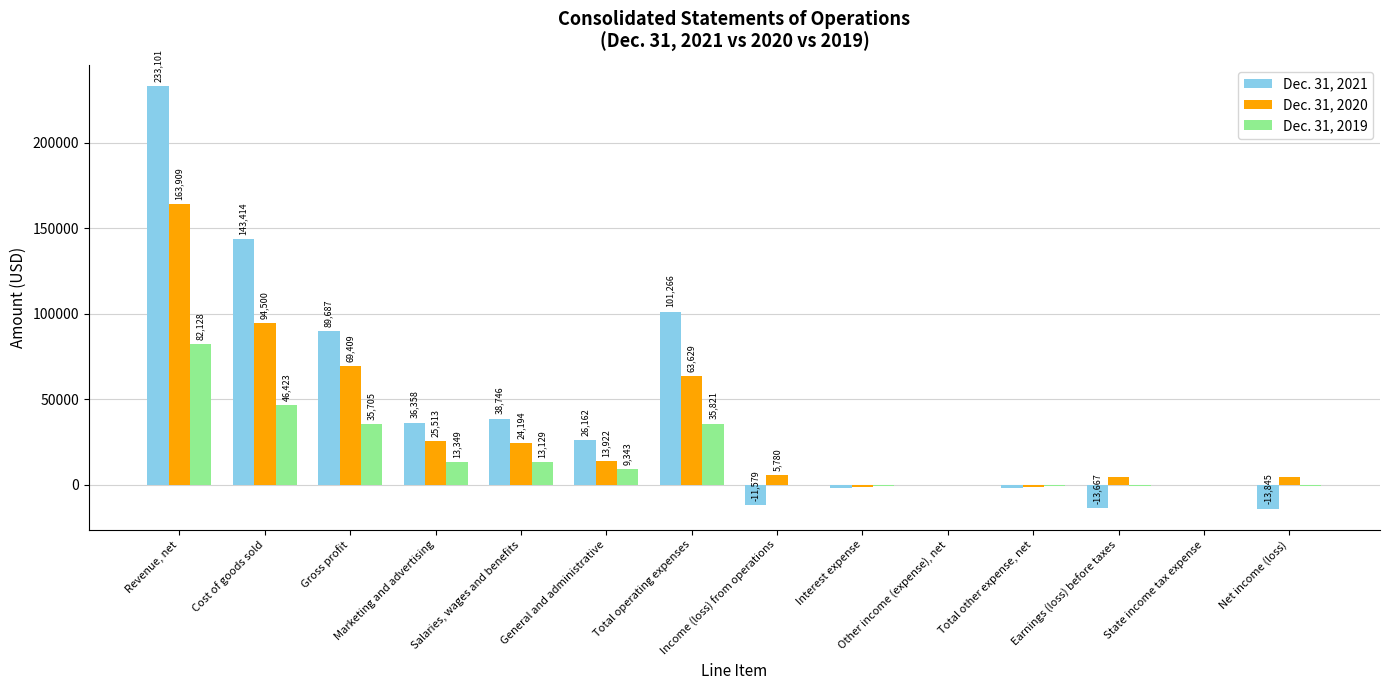

Where does the Dec. 31, 2020 series first go above 13922?

Revenue, net